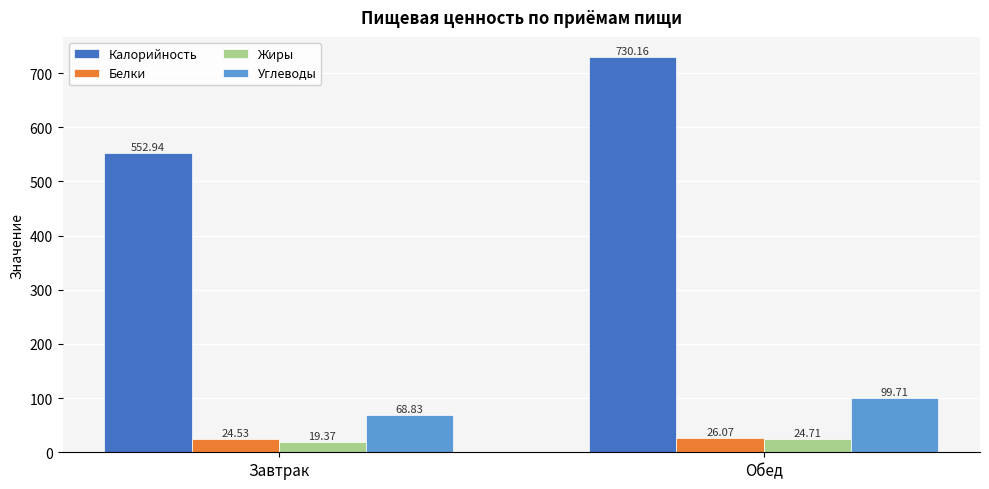

What is the value of the Белки bar at the 2nd from the left?

26.1